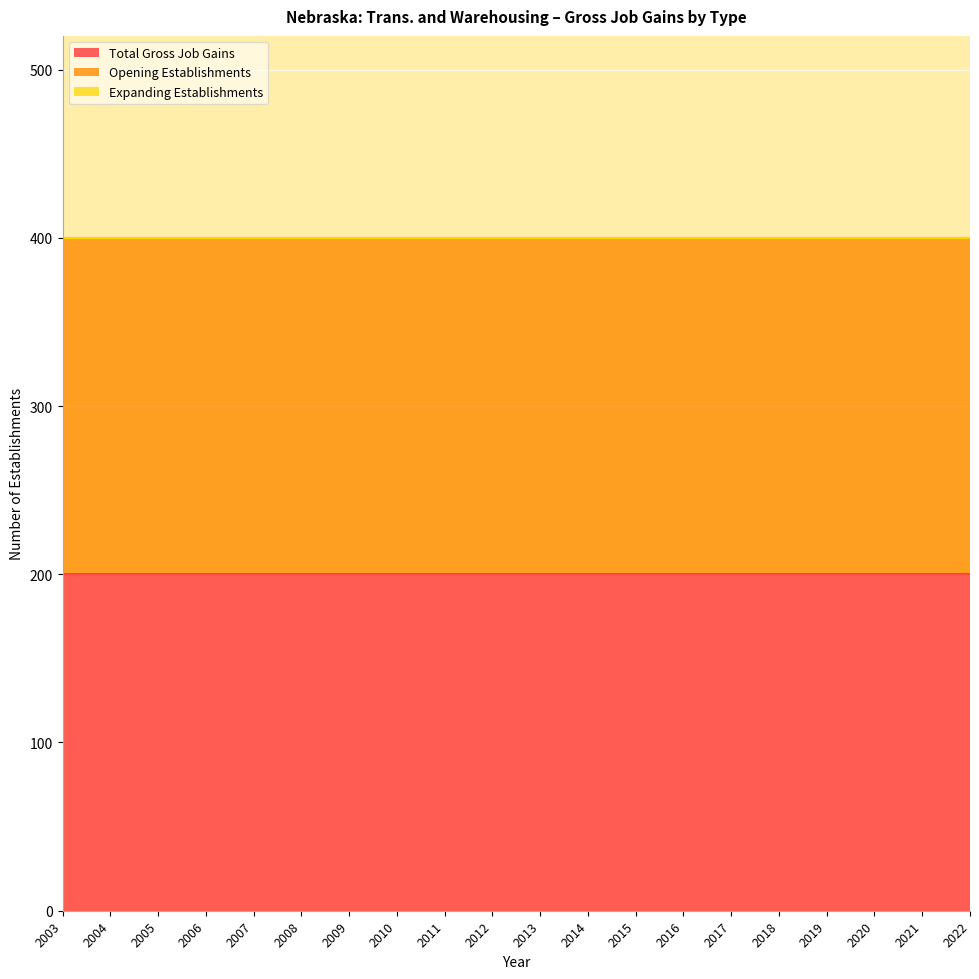

At how many categories does at least one series exceed 101?

20